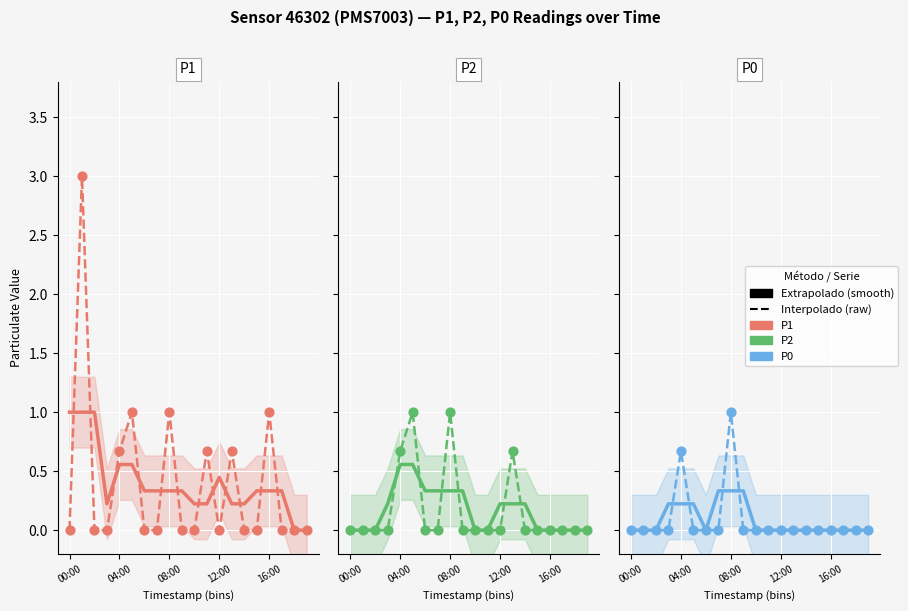

Which series has the largest total across all categories?

P1